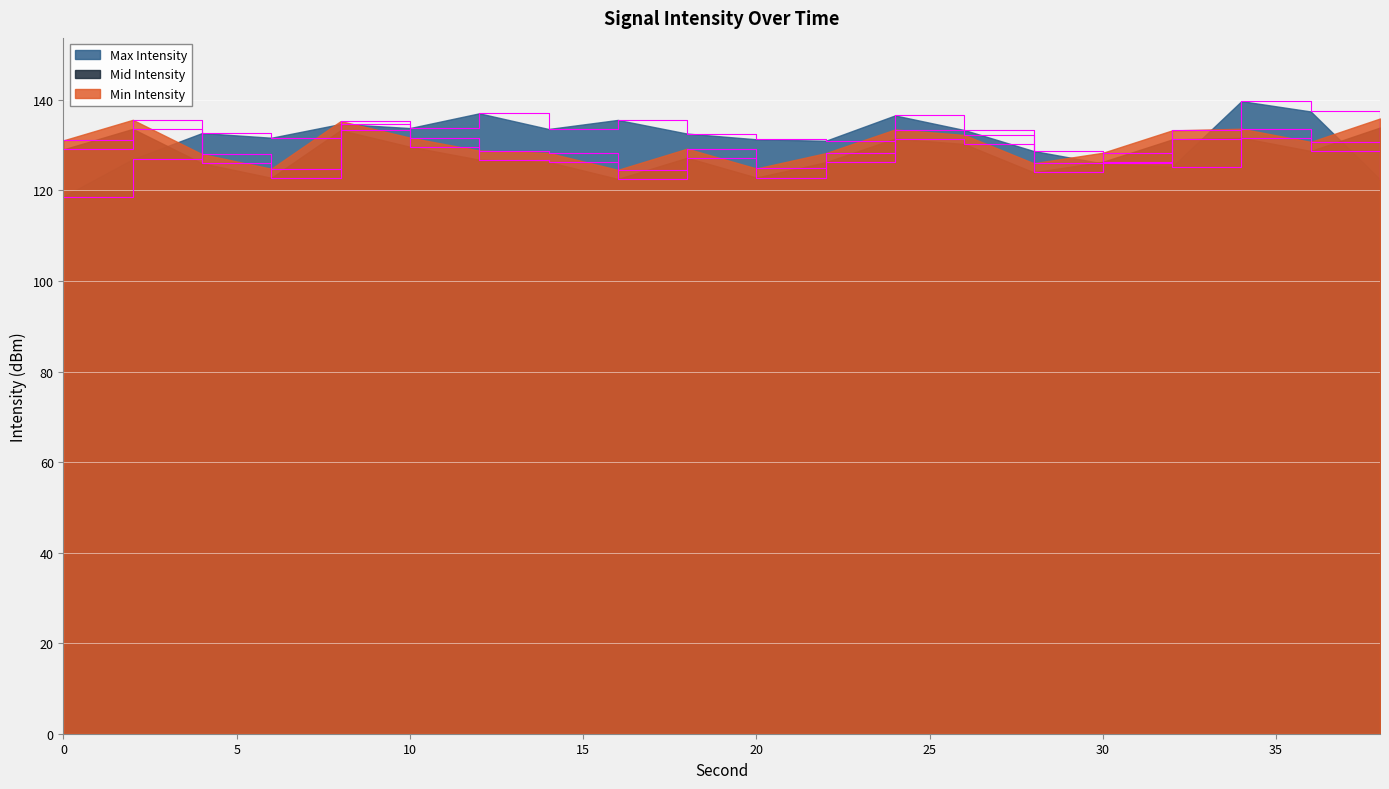

What is the sum of the Max Intensity values at 0 and 10?

252.4